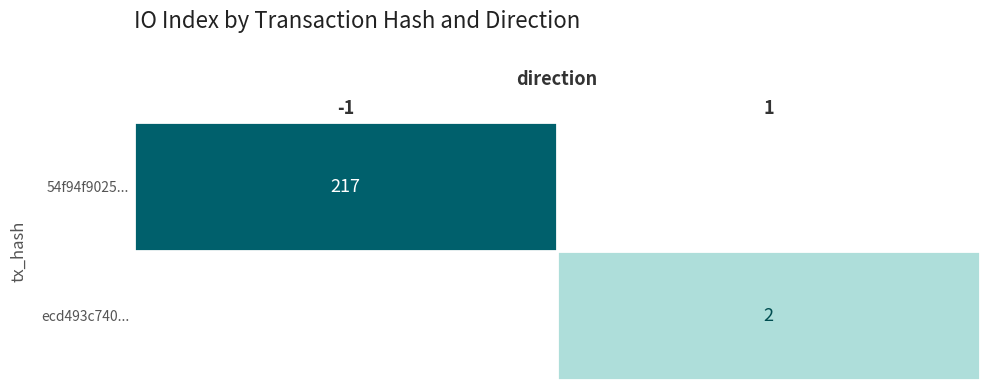

Count the number of data series in this chart.

2